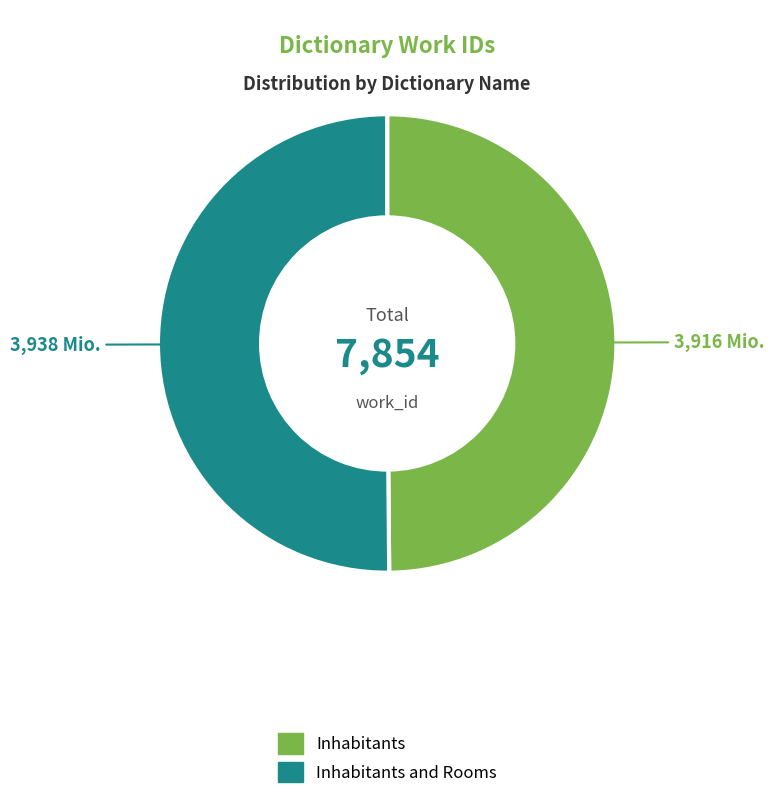

How many slices are in this pie chart?

2